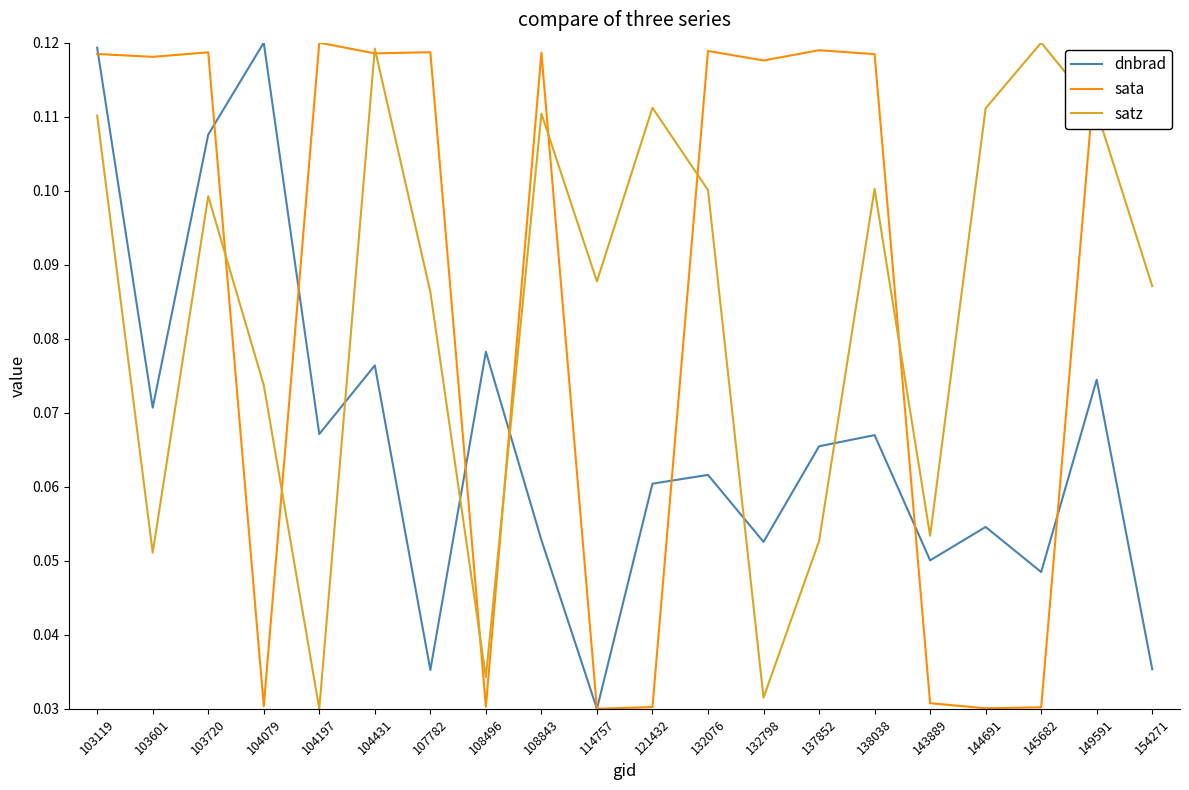

At 144691, list the series in order from smallest to largest.

sata, dnbrad, satz